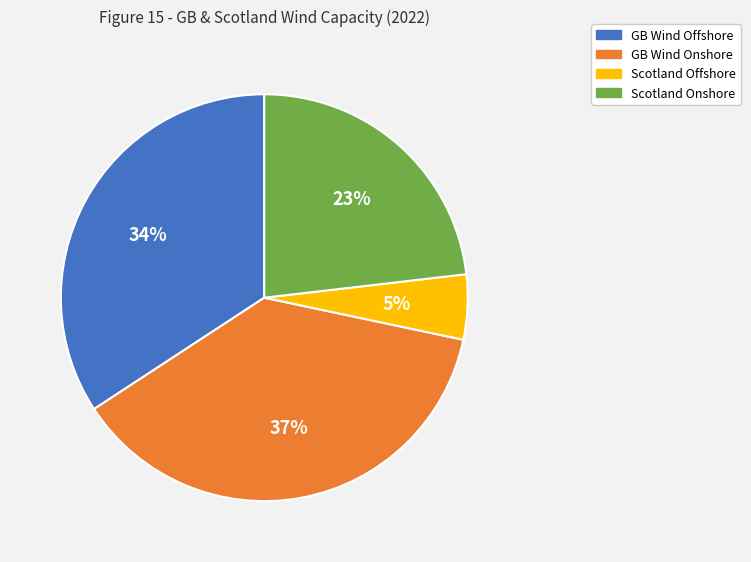

What is the largest slice in the pie chart?

GB Wind Onshore